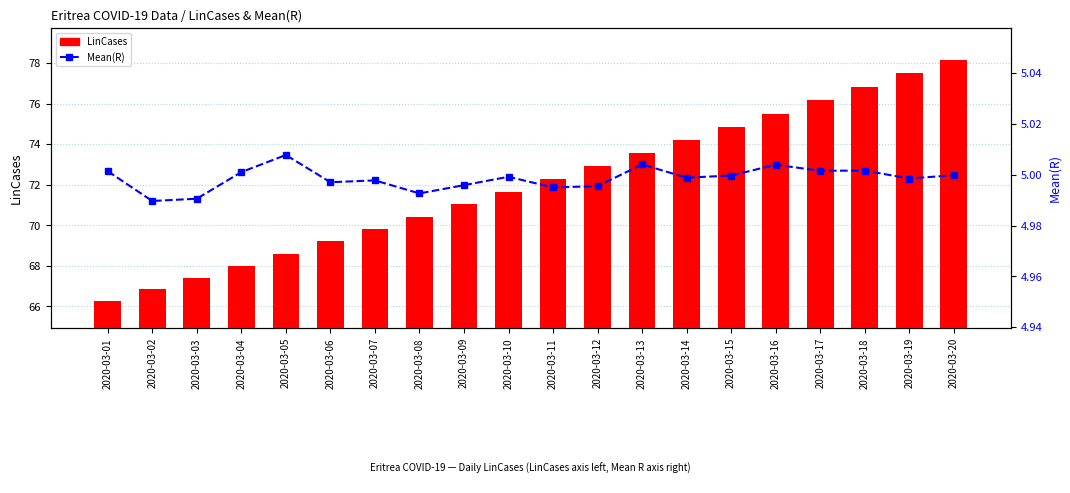

Is it true that Mean(R) equals 5.0 at 2020-03-15?

True